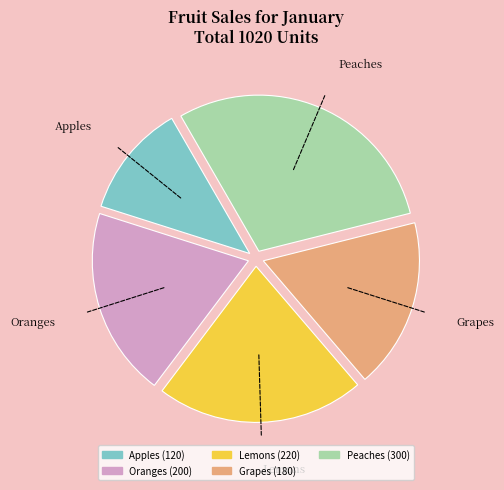

Rank the categories by value from lowest to highest.

Apples, Grapes, Oranges, Lemons, Peaches